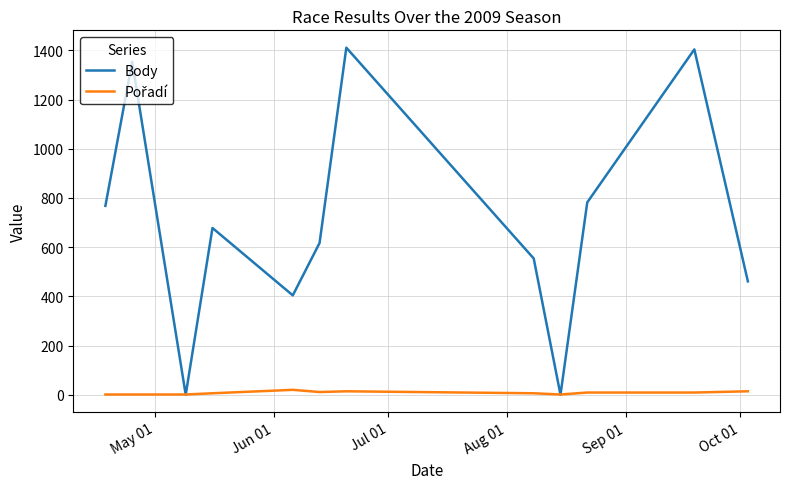

What is the maximum value shown in the chart?

1411